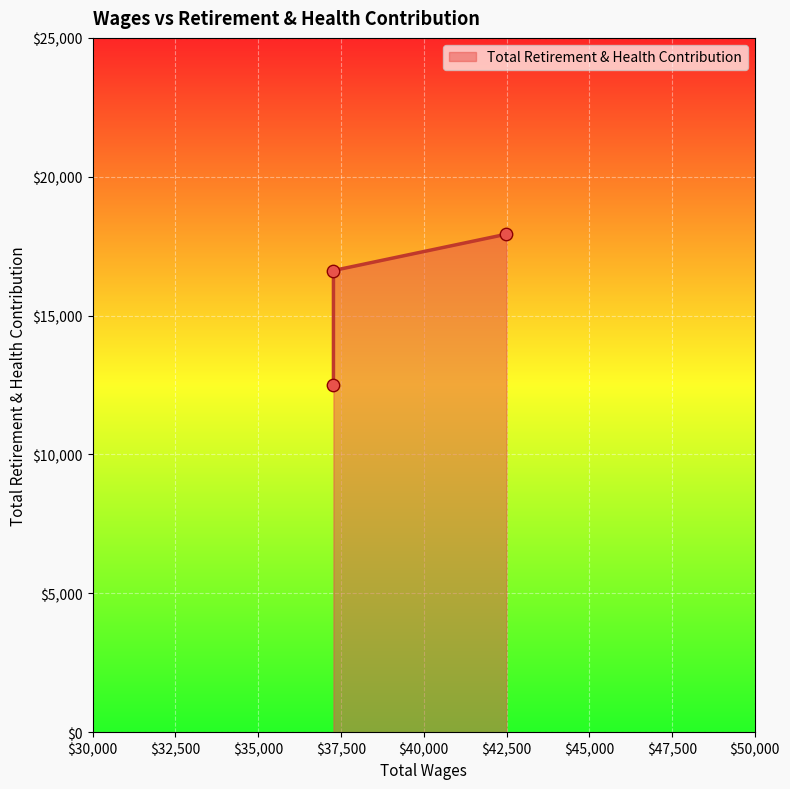

Approximately how many times larger is the value at 37273.0 compared to 37273.0?

0.8